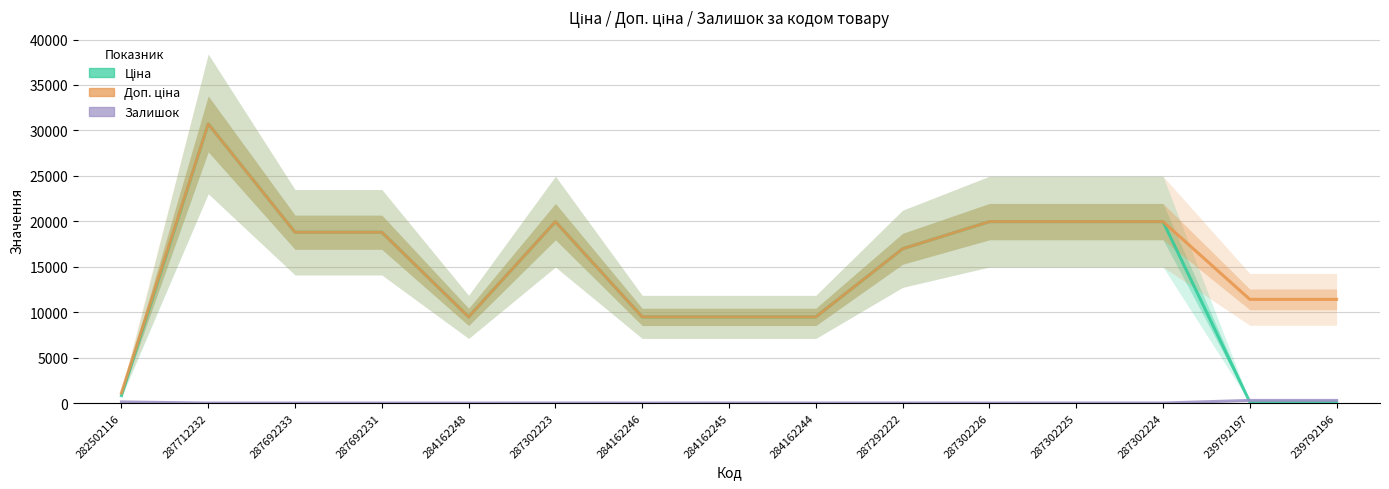

What is the sum of the Ціна values at 282502116 and 287292222?

17794.8